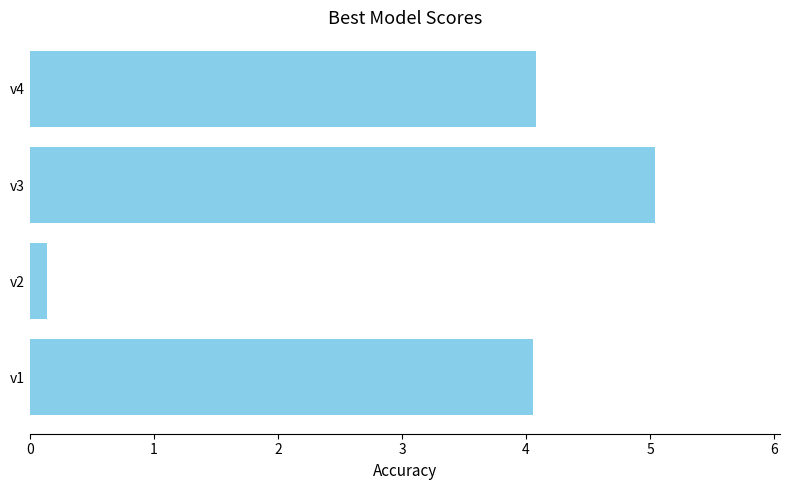

True or false: the data shows 0.1 at v2.

True